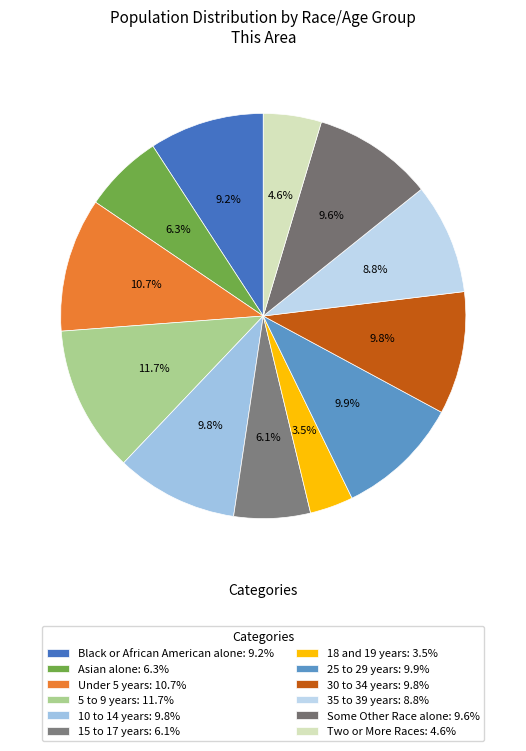

What is the largest slice in the pie chart?

5 to 9 years